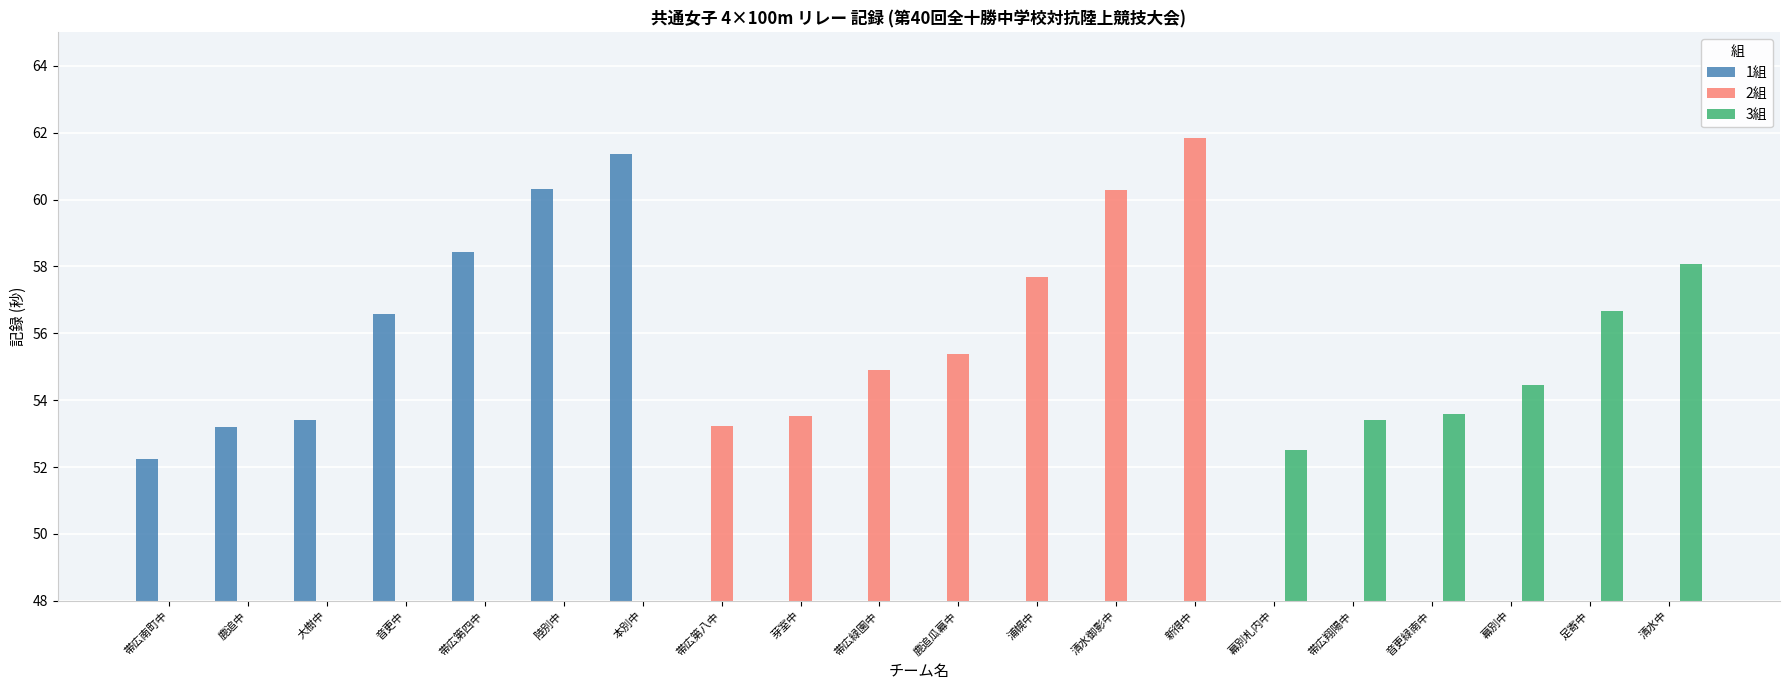

At which label does 1組 reach its minimum?

帯広南町中